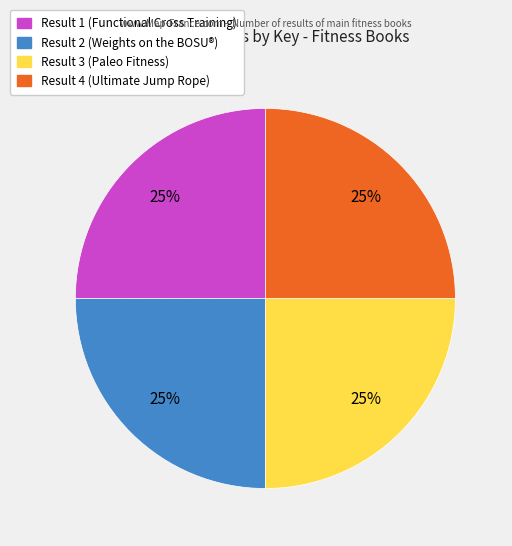

To the nearest percent, what is the average slice percentage?

25%